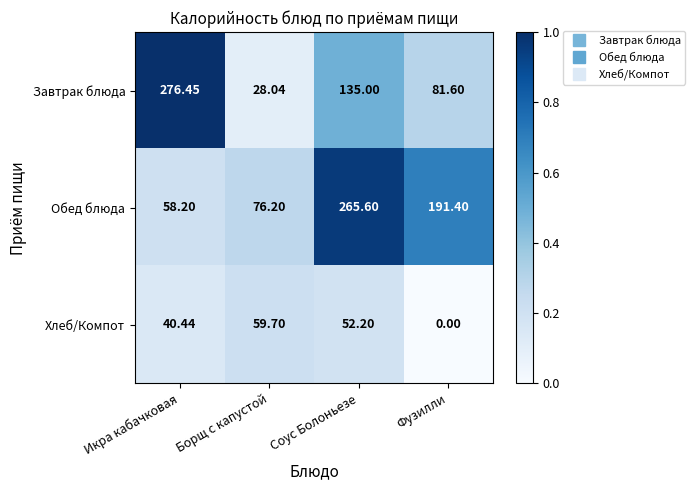

At which category is the sum across all series the highest?

Соус Болоньезе